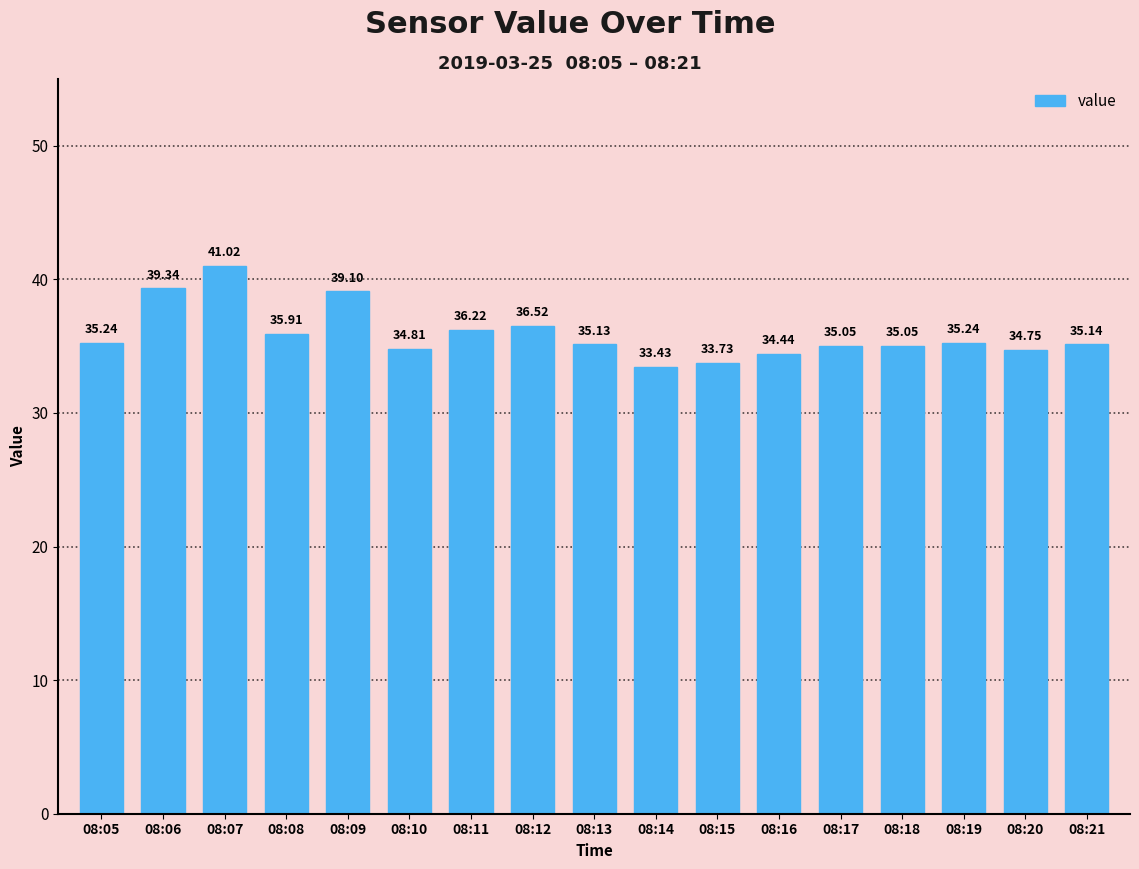

What is the difference between the second highest and second lowest values?

5.6